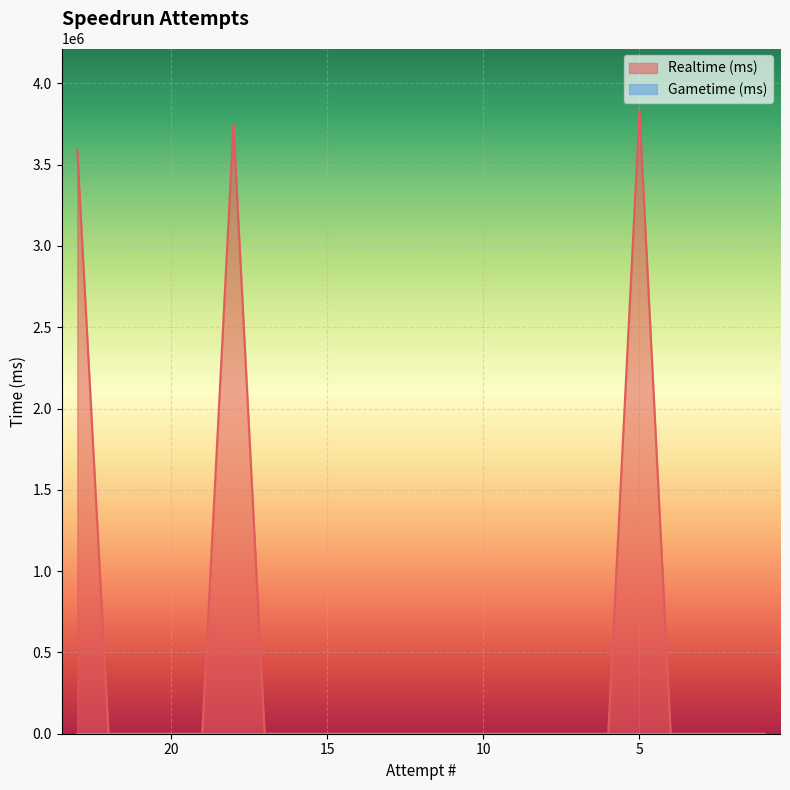

Rank the categories by value from highest to lowest.

5, 18, 23, 22, 21, 20, 19, 17, 16, 15, 14, 13, 12, 11, 10, 9, 8, 7, 6, 4, 3, 2, 1